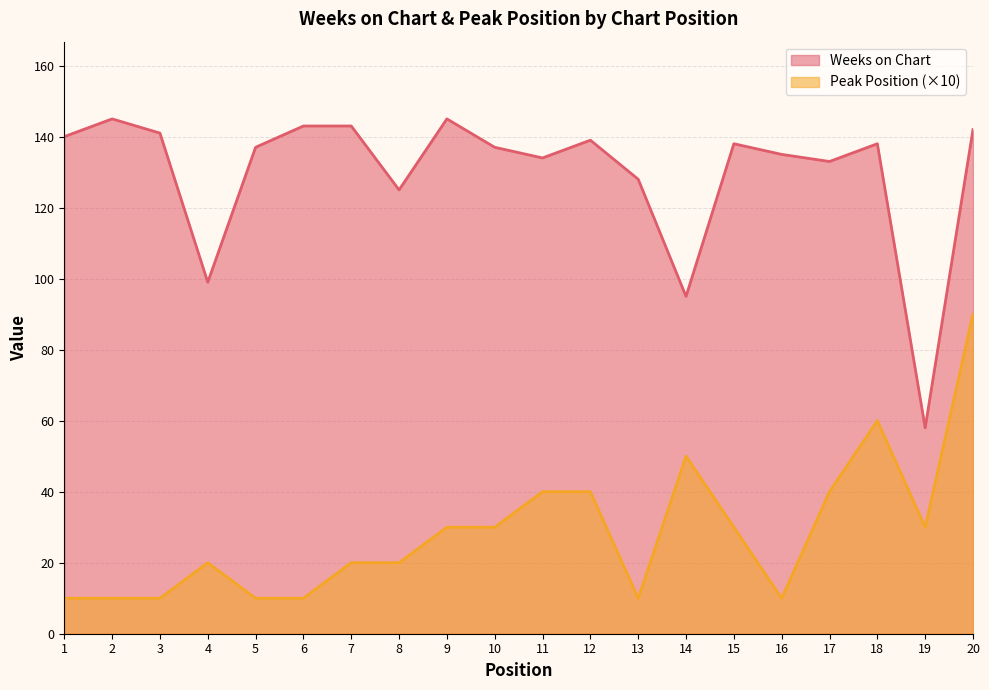

True or false: Peak Position has more than 1 points higher than both neighbors.

True